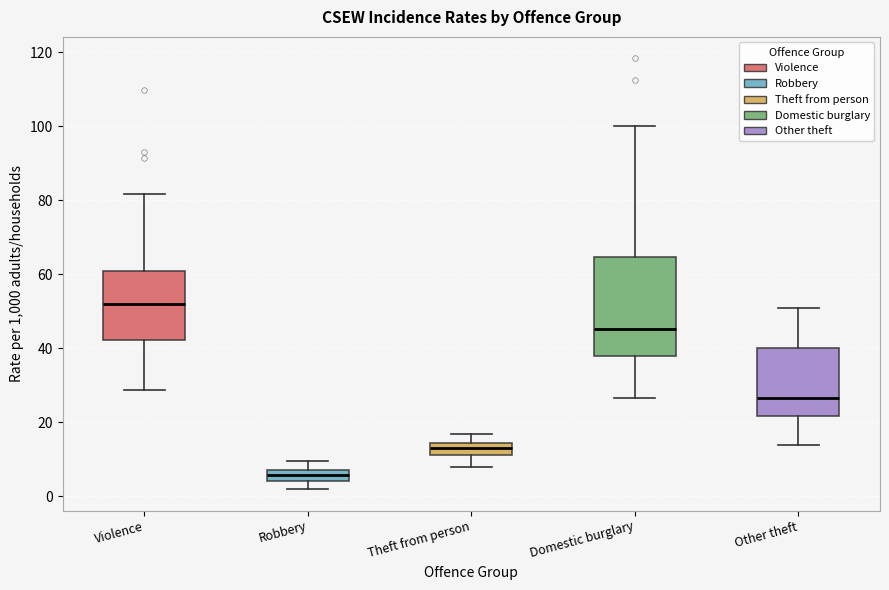

Reading left to right, read every box against the y-axis: the position of its median line, the range the box covers, and the ends of its whiskers. The values are not printed on the chart, so give them approximately, as read against the axis.

Violence: median 52, box 42 to 60, whiskers 28 to 82
Robbery: median 6, box 4 to 8, whiskers 2 to 10
Theft from person: median 12 (inside the box), box 12 to 14, whiskers 8 to 16
Domestic burglary: median 46, box 38 to 64, whiskers 26 to 100
Other theft: median 26, box 22 to 40, whiskers 14 to 50